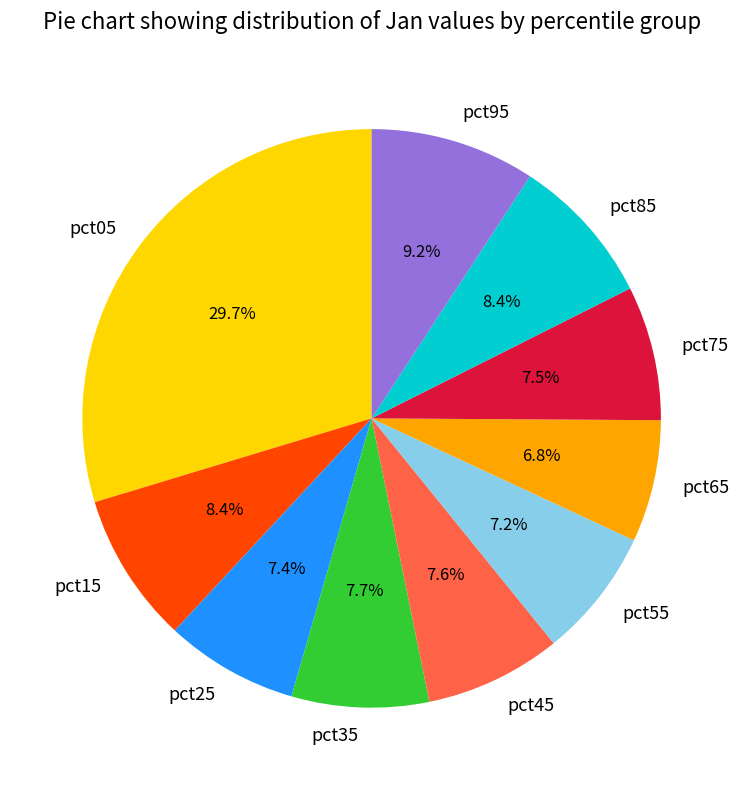

Between pct25 and pct05, which is larger?

pct05